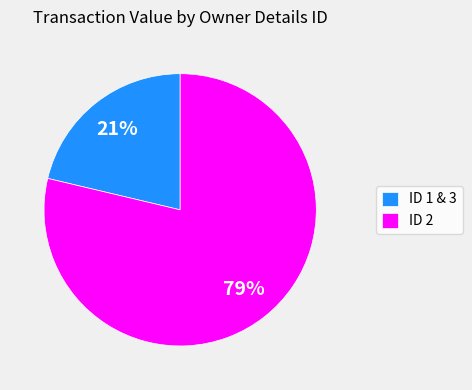

To the nearest percent, what is the average slice percentage?

50%